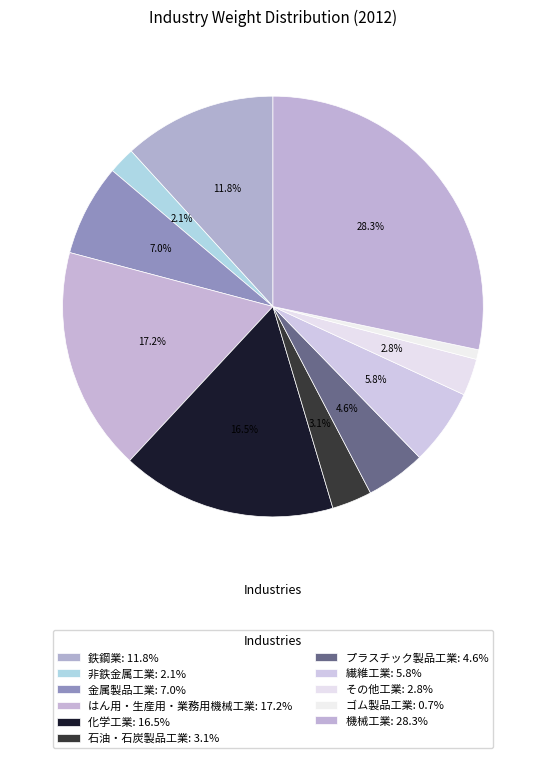

Is it true that その他工業 is 3% of the pie?

True